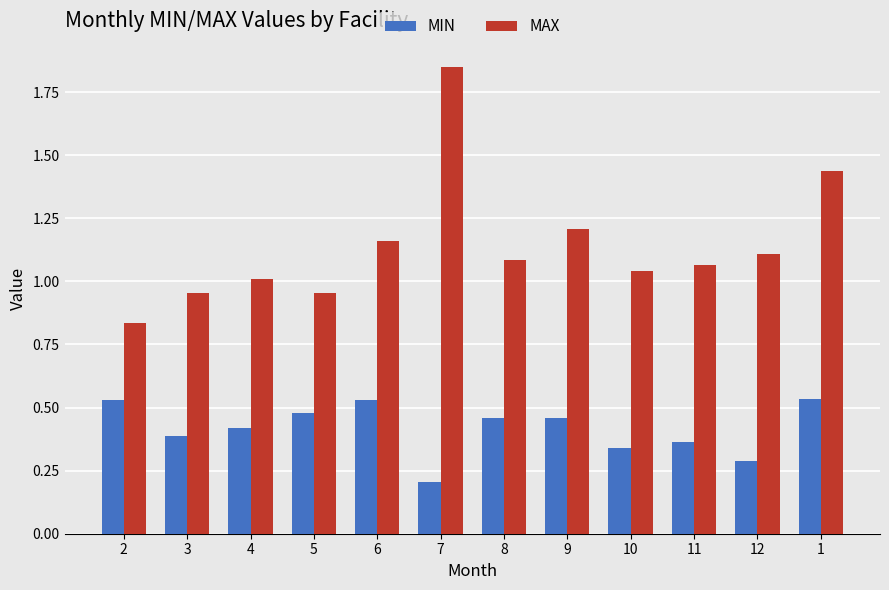

Is the value of MIN at 3 greater than the value of MAX at 5?

No